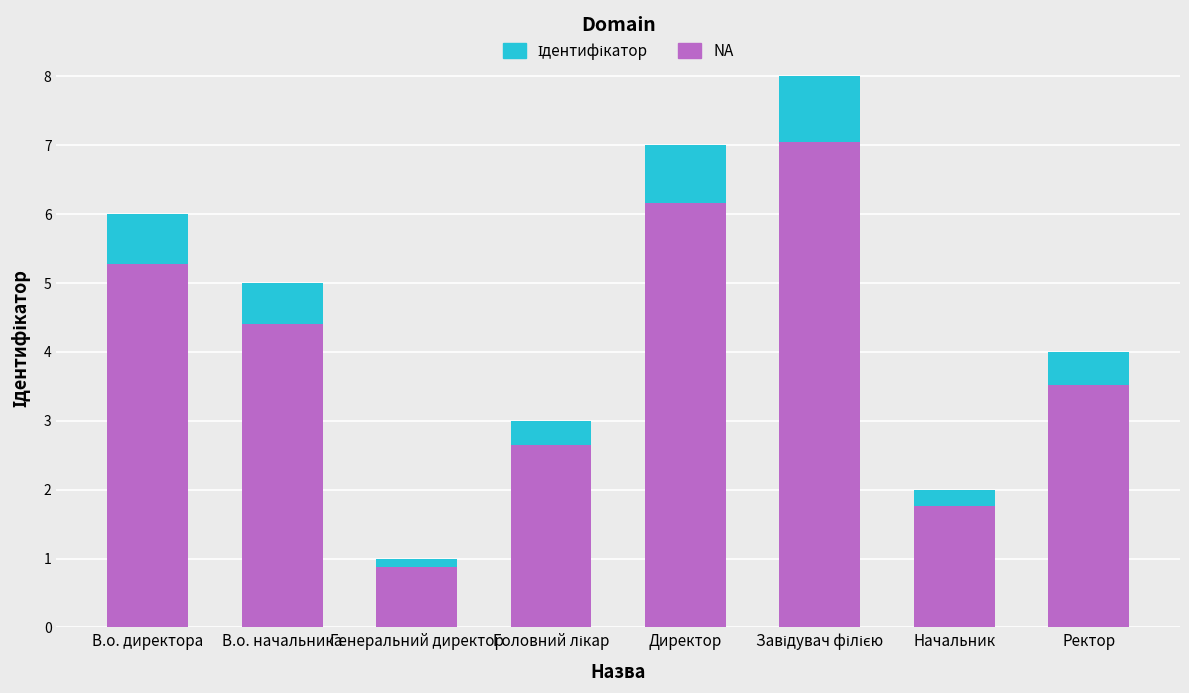

How many values in the NA series exceed 4?

4